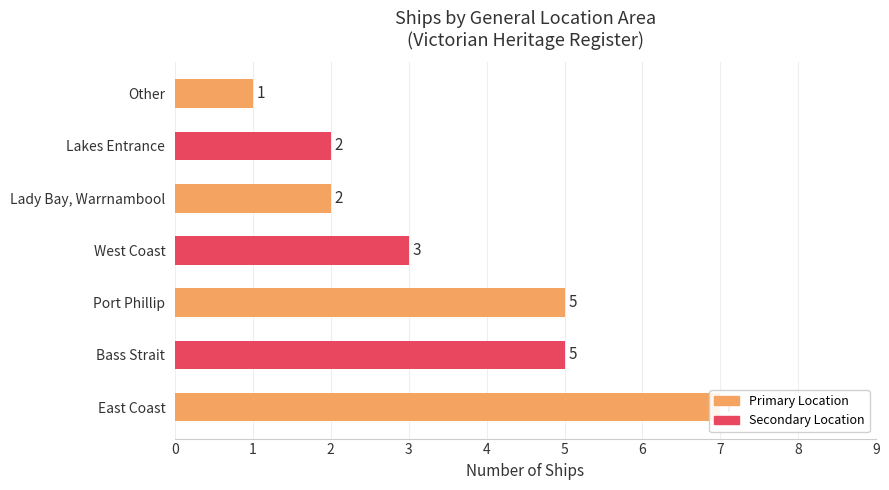

How many data points does each series have?

7